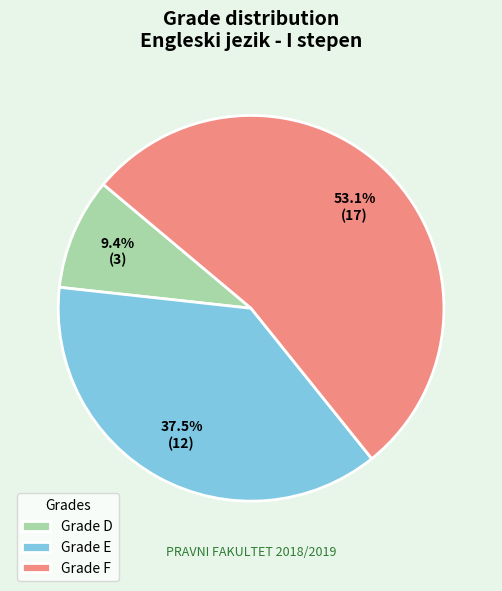

Does any single category account for the majority?

Yes